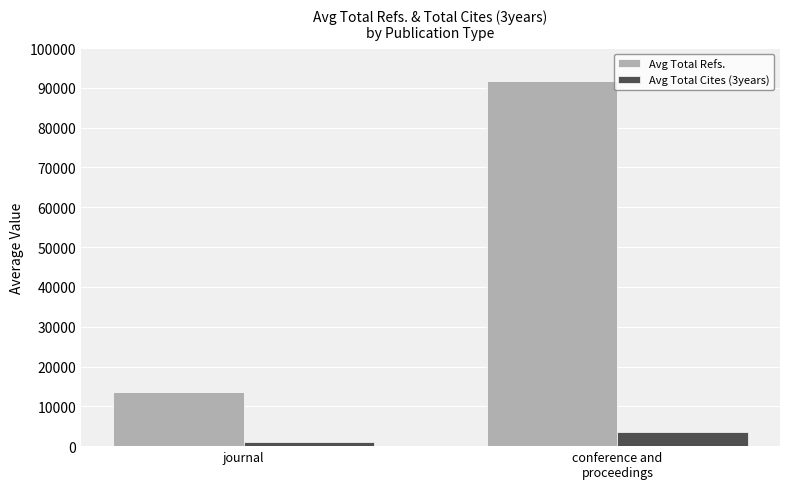

What is the difference between the Avg Total Refs. values at conference and
proceedings and journal?

78078.6